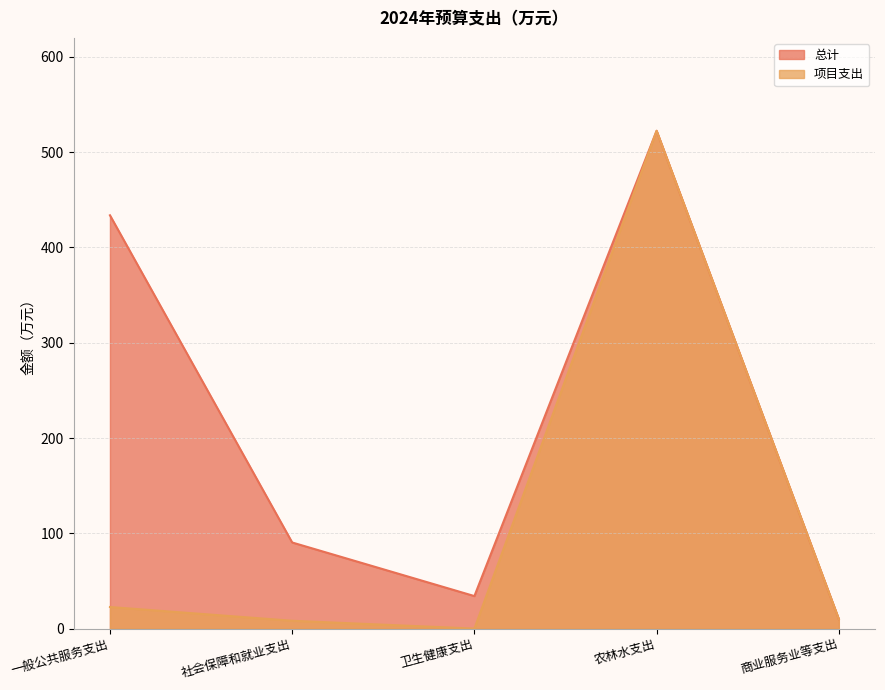

Where does the 总计 series first go above 90?

一般公共服务支出